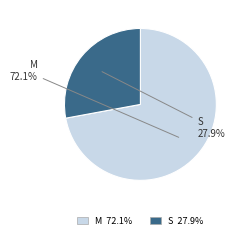

Is there a majority slice in this chart?

Yes